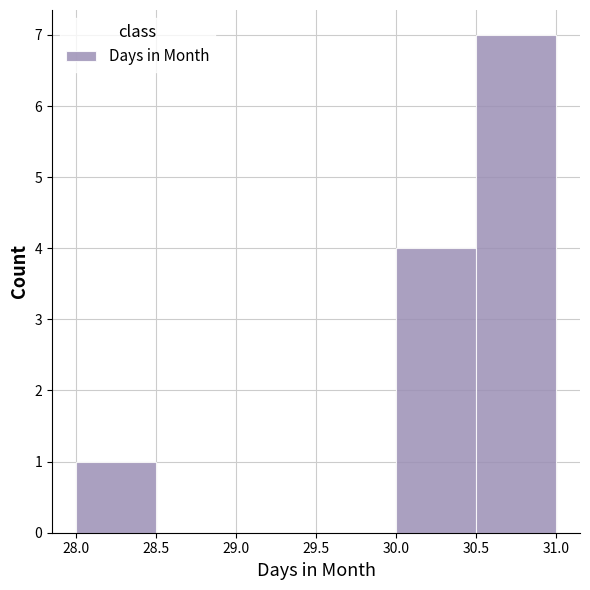

Over which range of the x-axis is the bar tallest?

30.5 to 31.0